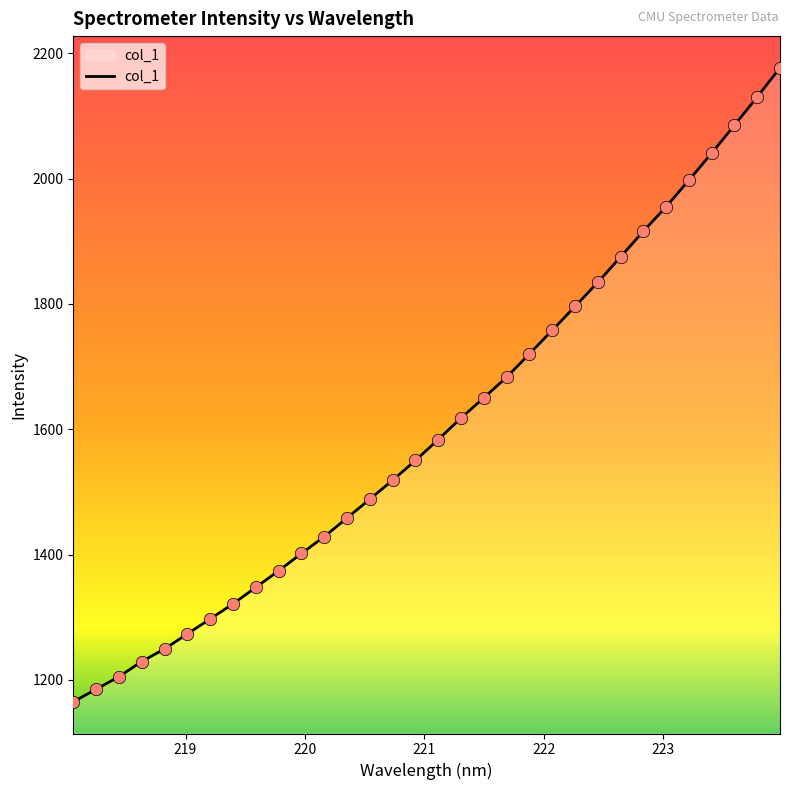

What is the greatest value displayed?

2176.7